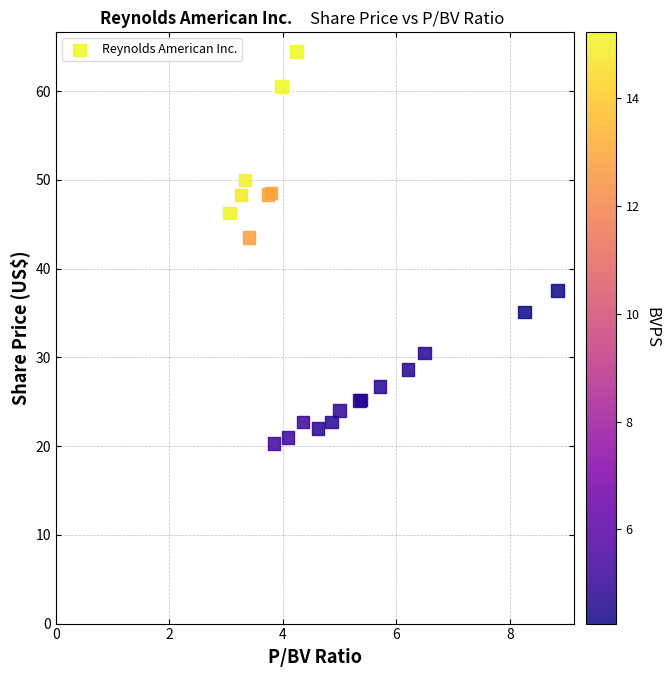

What Y value in the scatter plot is closest to 42?

43.5